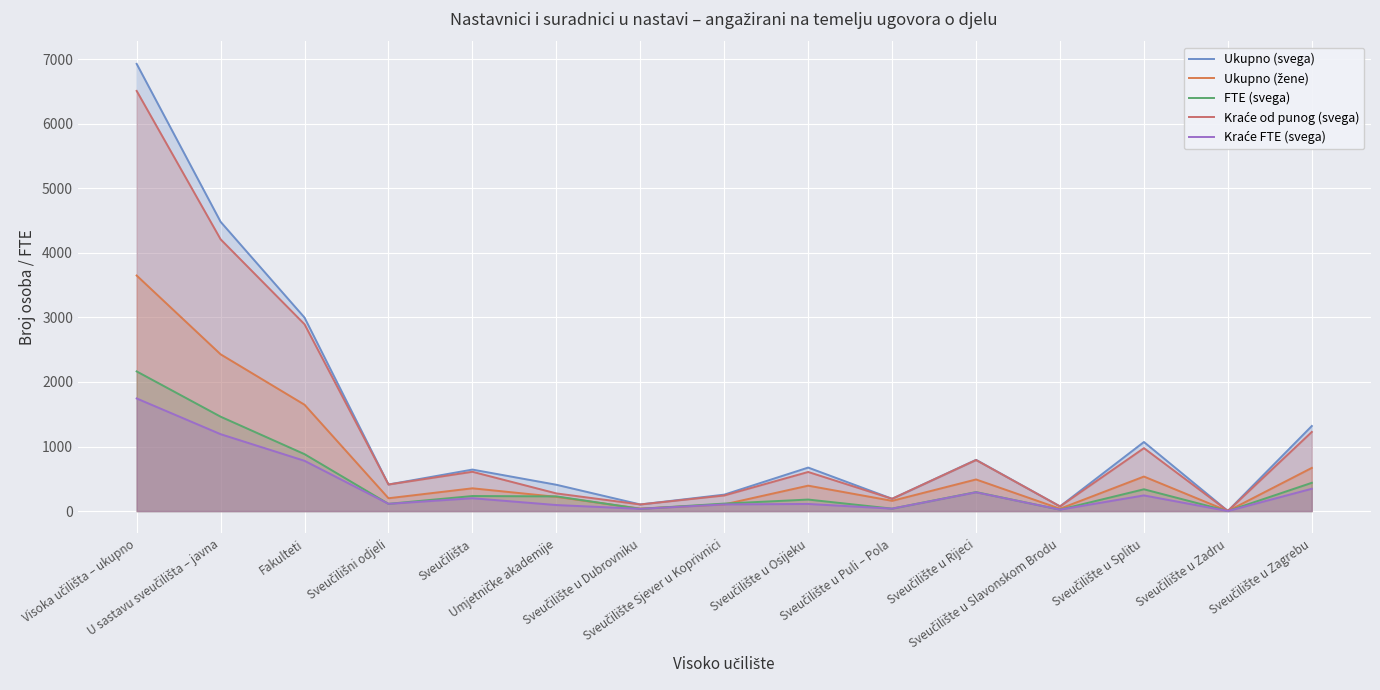

Is it true that Kraće od punog (svega) equals 129.1 at Sveučilišni odjeli?

False